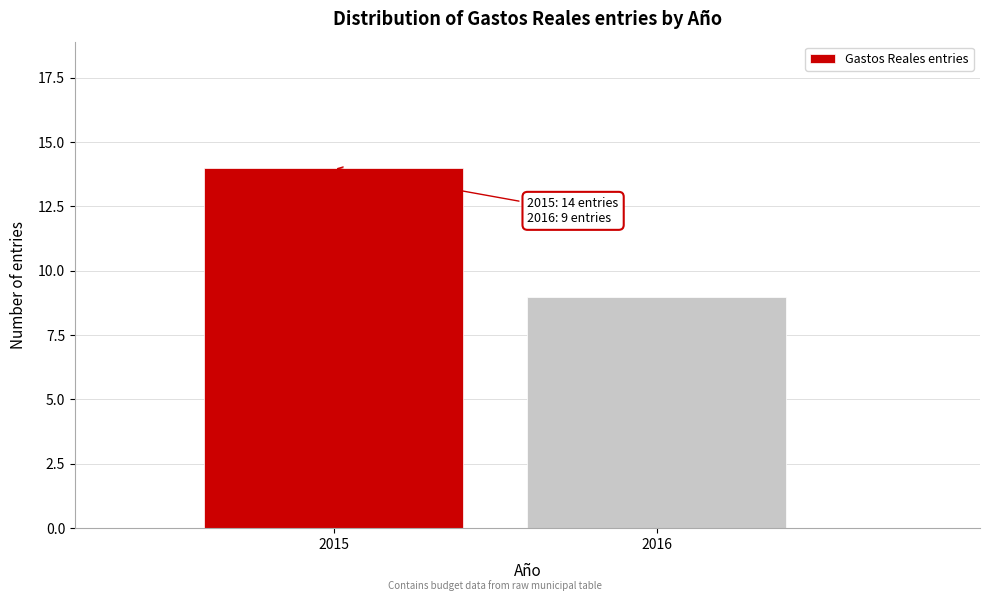

Reading left to right, extract all data points from this chart.

14	9